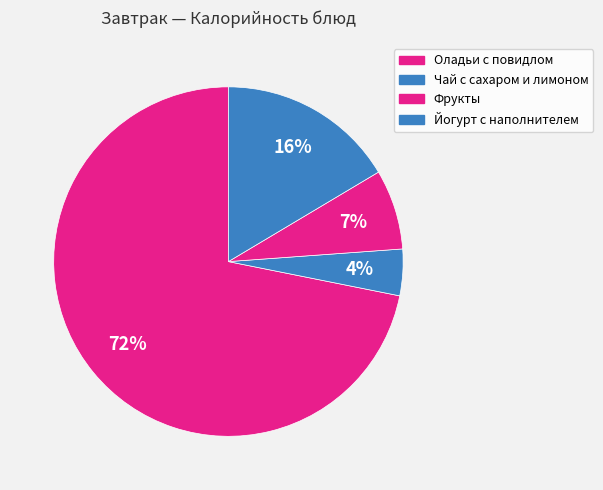

Count the number of slices in the pie.

4